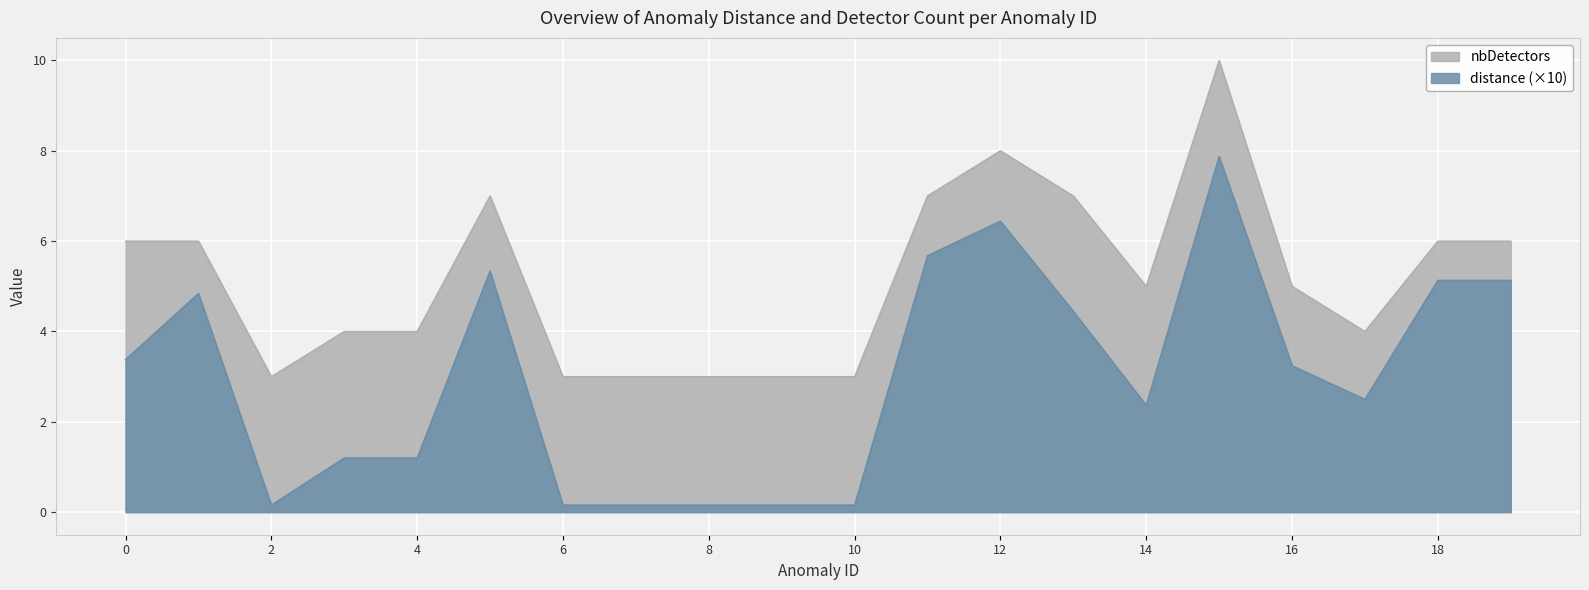

What is the lowest value of the nbDetectors series?

3.0